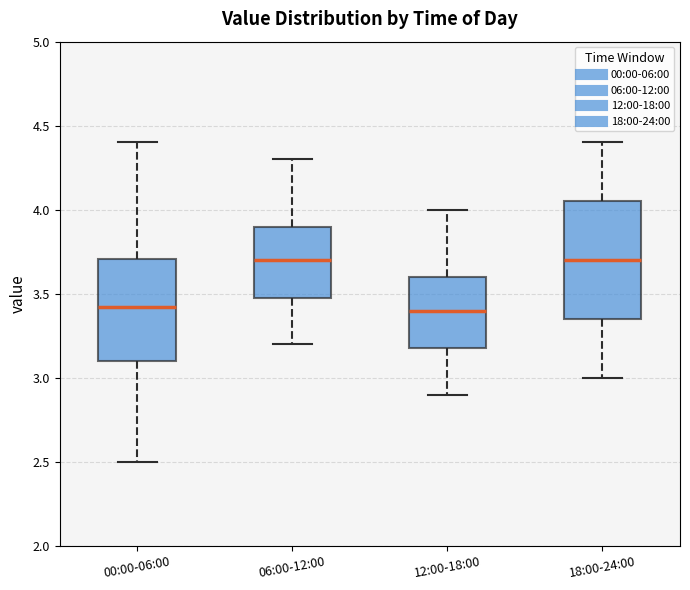

Where does the median line of the box for 00:00-06:00 sit on the y-axis? The values are not printed on the chart, so give them approximately, as read against the axis.

3.40